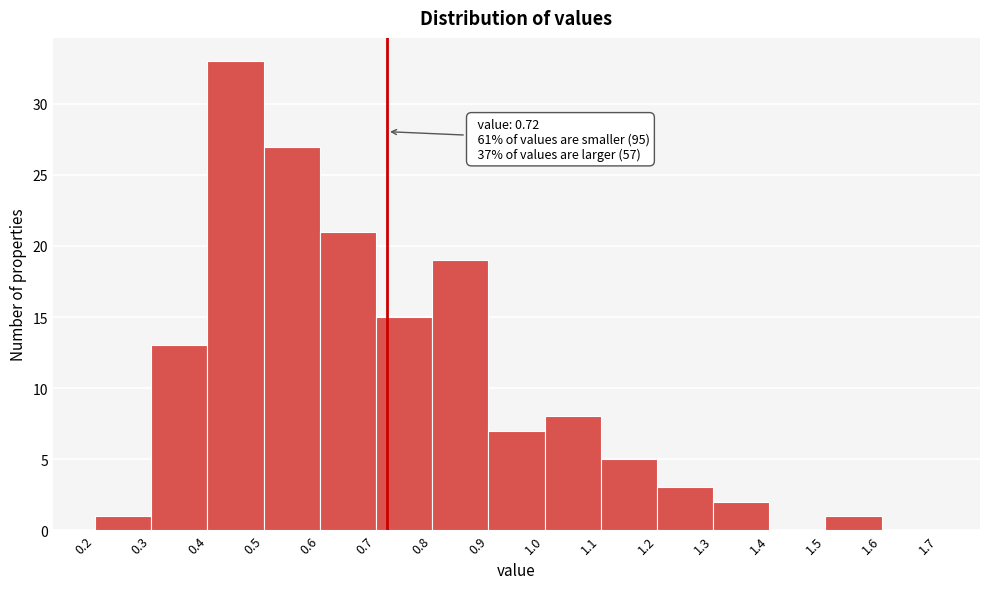

Over which range of the x-axis is the bar tallest?

0.4 to 0.5